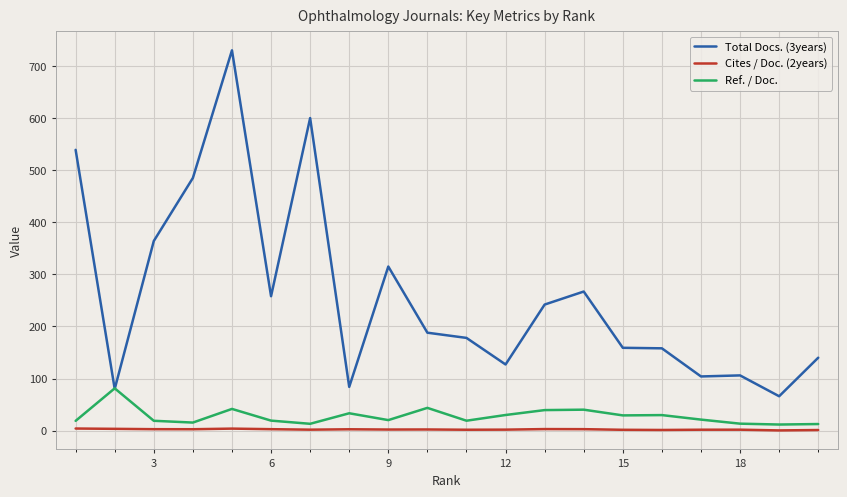

True or false: Total Docs. (3years) and Cites / Doc. (2years) intersect in this chart.

False